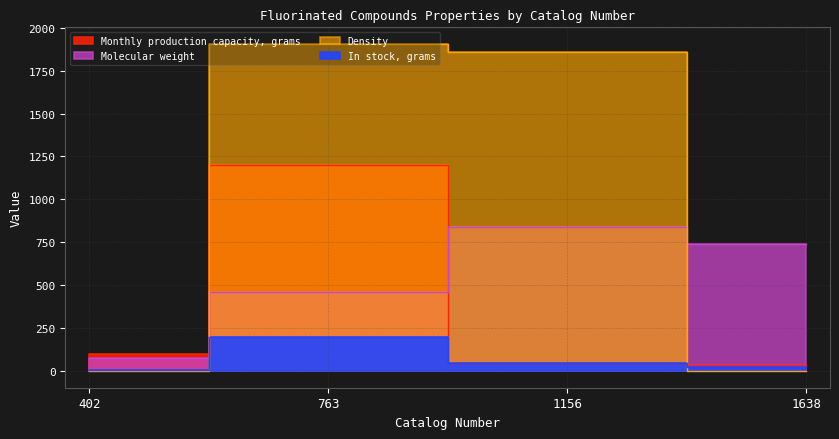

Read the In stock, grams value at 763.

200.0